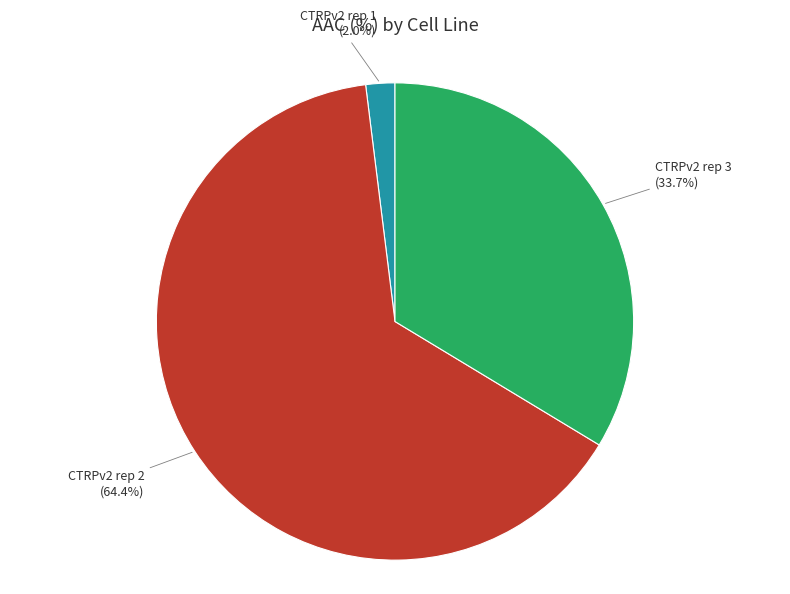

Does any single category account for the majority?

Yes